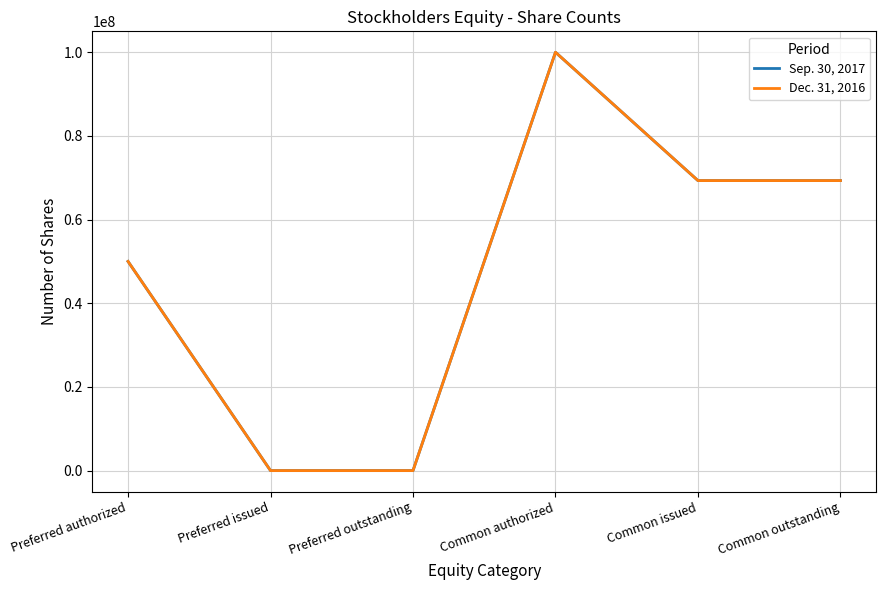

What is the difference between the Dec. 31, 2016 values at Common outstanding and Preferred authorized?

19322426